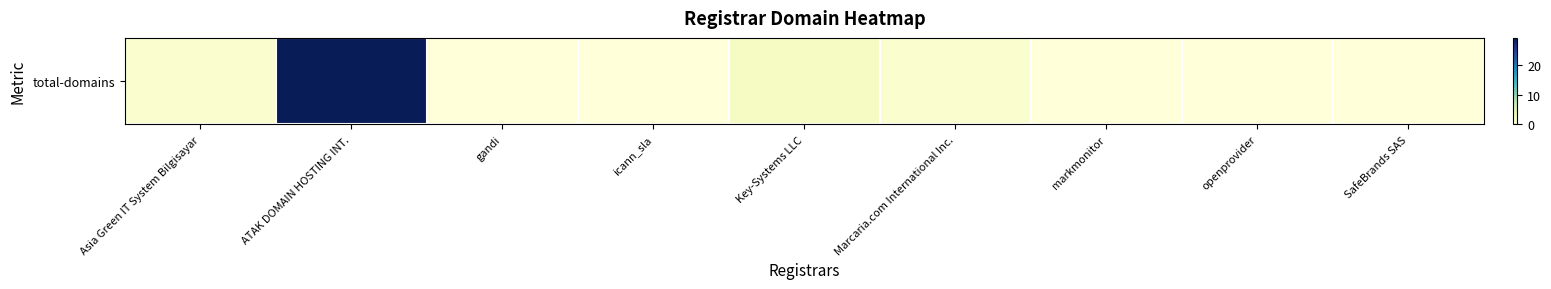

How many data points are above 0?

4